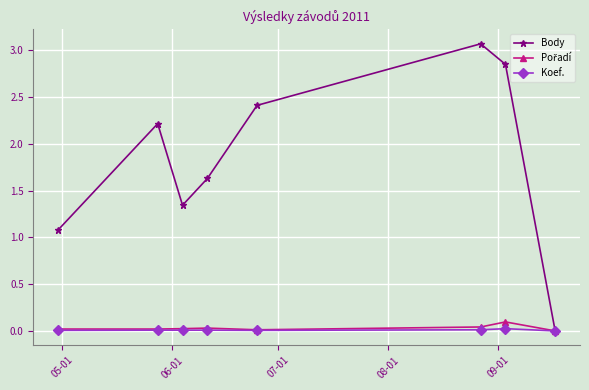

At how many categories does at least one series exceed 2?

4